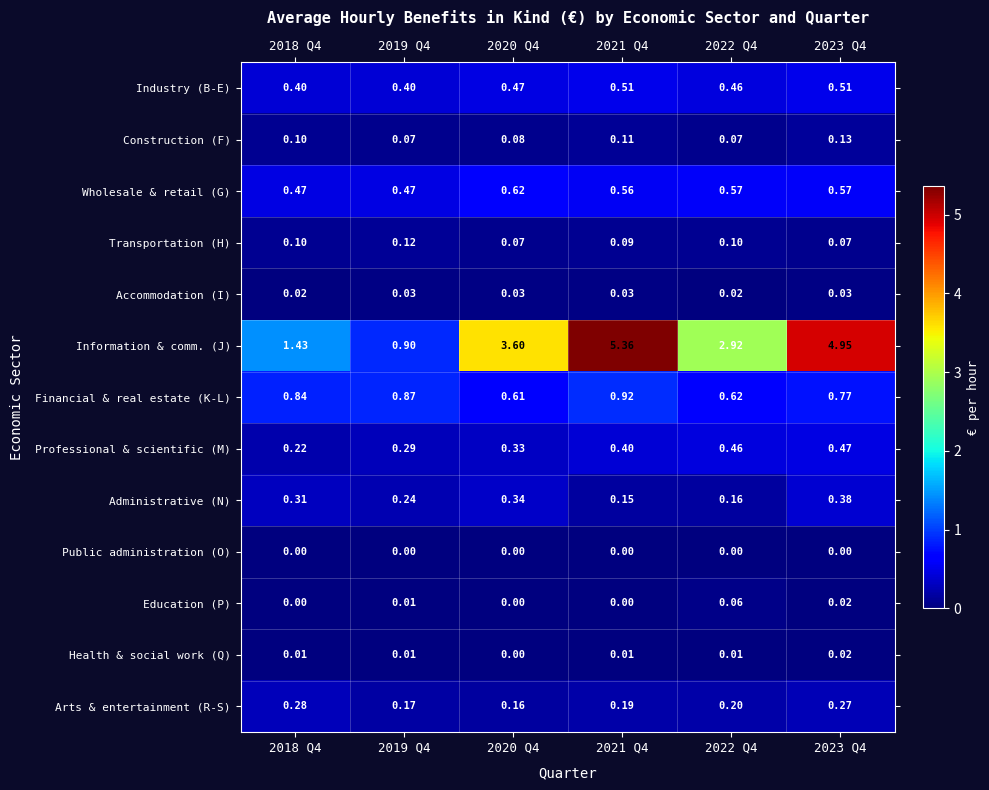

Is the value of Information & comm. (J) at 2022 Q4 greater than the value of Health & social work (Q) at 2023 Q4?

Yes